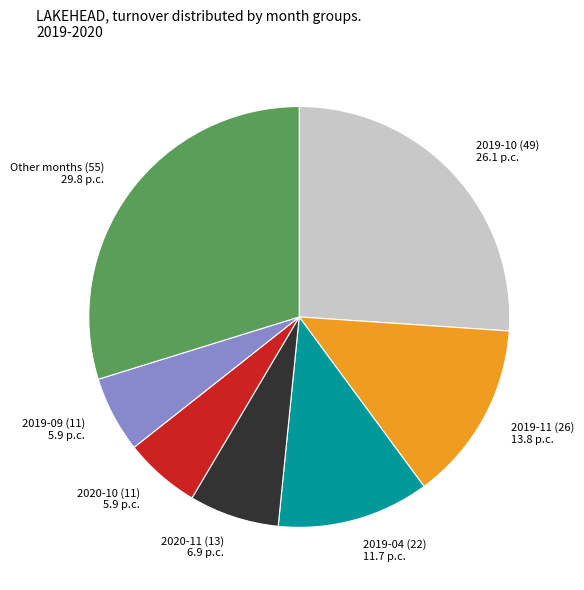

Is there a majority slice in this chart?

No